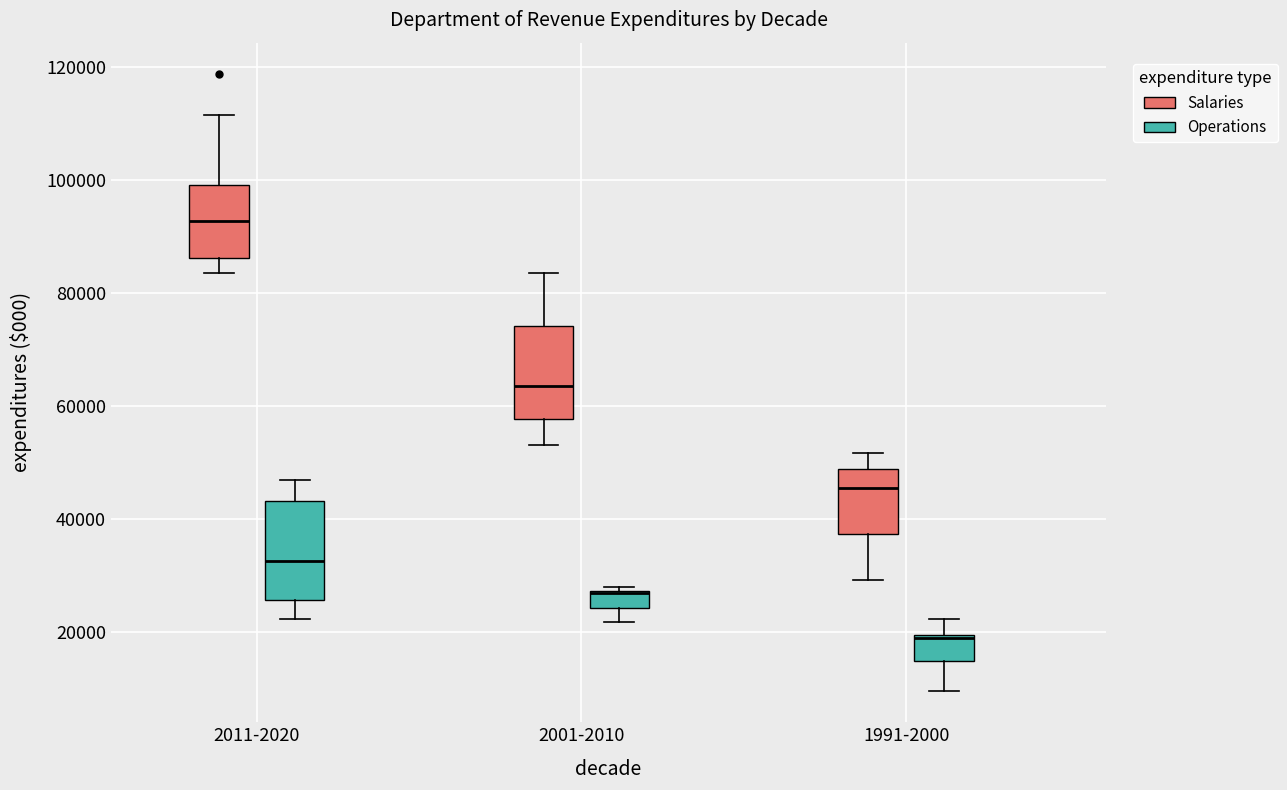

Reading left to right, read every box against the y-axis: the position of its median line, the range the box covers, and the ends of its whiskers. The values are not printed on the chart, so give them approximately, as read against the axis.

2011-2020 (Salaries): median 92000, box 86000 to 100000, whiskers 84000 to 112000
2011-2020 (Operations): median 32000, box 26000 to 44000, whiskers 22000 to 46000
2001-2010 (Salaries): median 64000, box 58000 to 74000, whiskers 54000 to 84000
2001-2010 (Operations): median 26000 (drawn on the box's upper edge), box 24000 to 28000, whiskers 22000 to 28000
1991-2000 (Salaries): median 46000, box 38000 to 48000, whiskers 30000 to 52000
1991-2000 (Operations): median 18000, box 14000 to 20000, whiskers 10000 to 22000